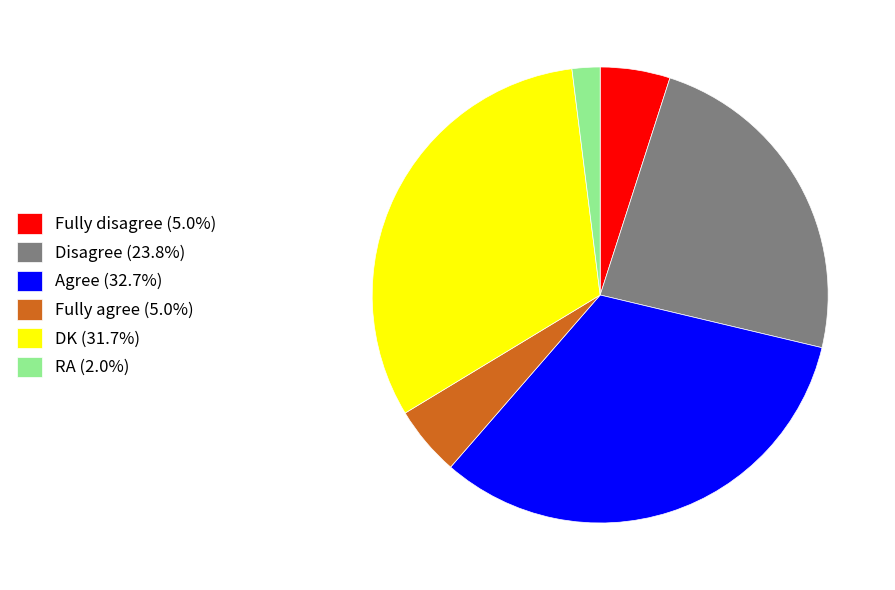

Is the sum of RA (2.0%) and Fully disagree (5.0%) greater than half?

No